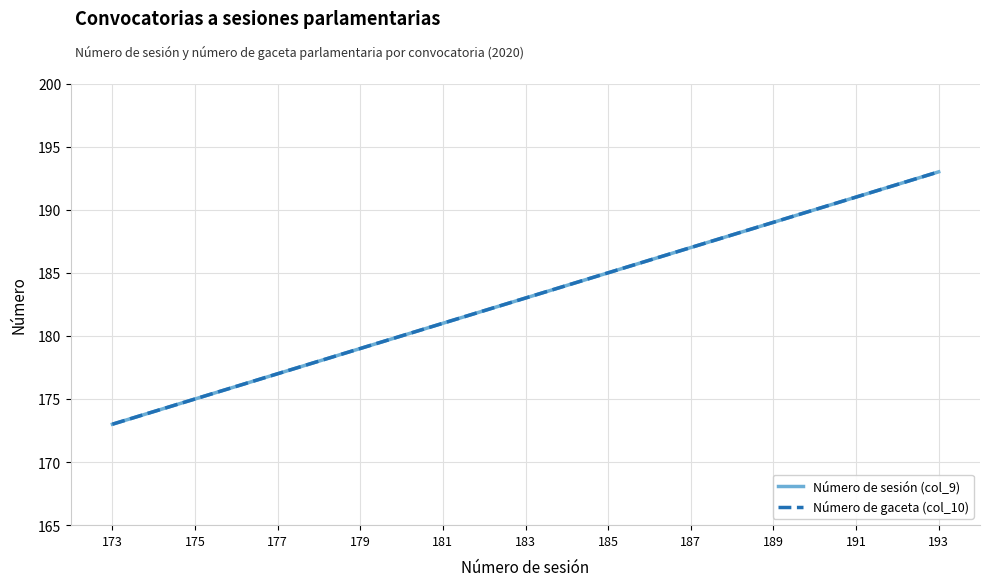

Is this an area chart (filled region under the line)?

No